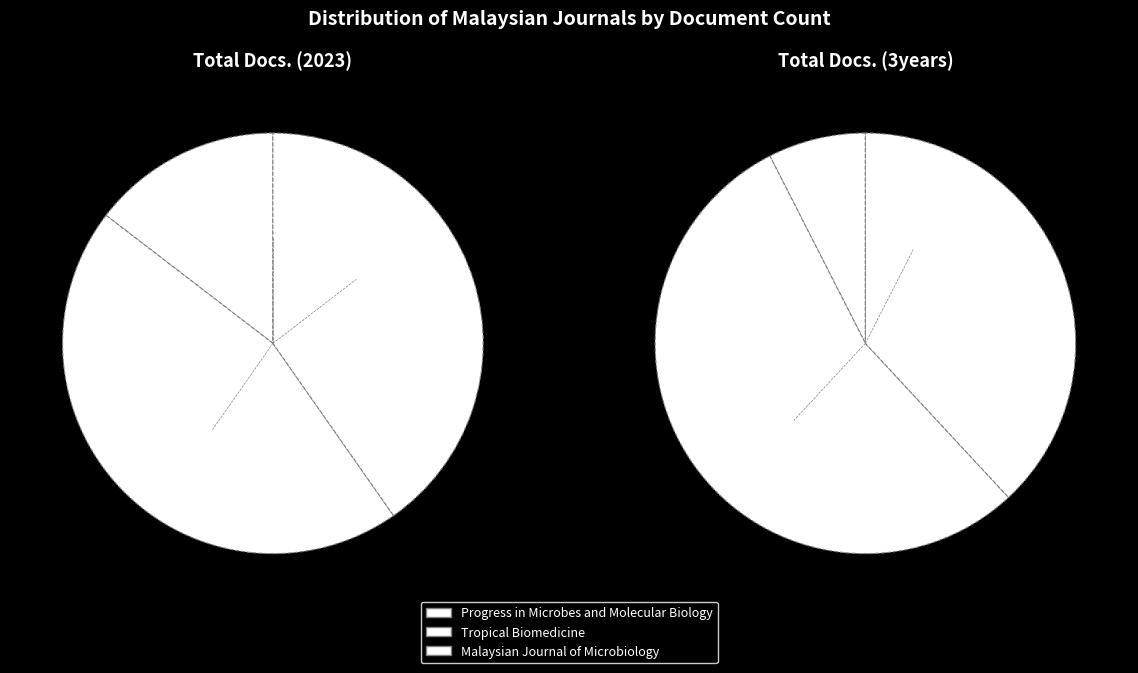

To the nearest percent, what is the difference between the largest and smallest slice percentages?

47%